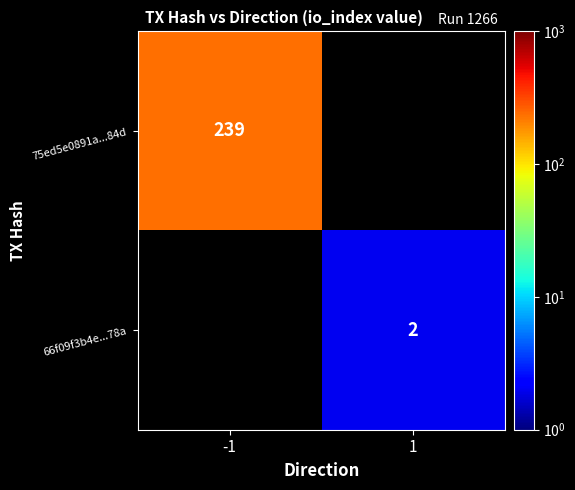

The 66f09f3b4e...78a series shows 2 at 1. True or false?

True